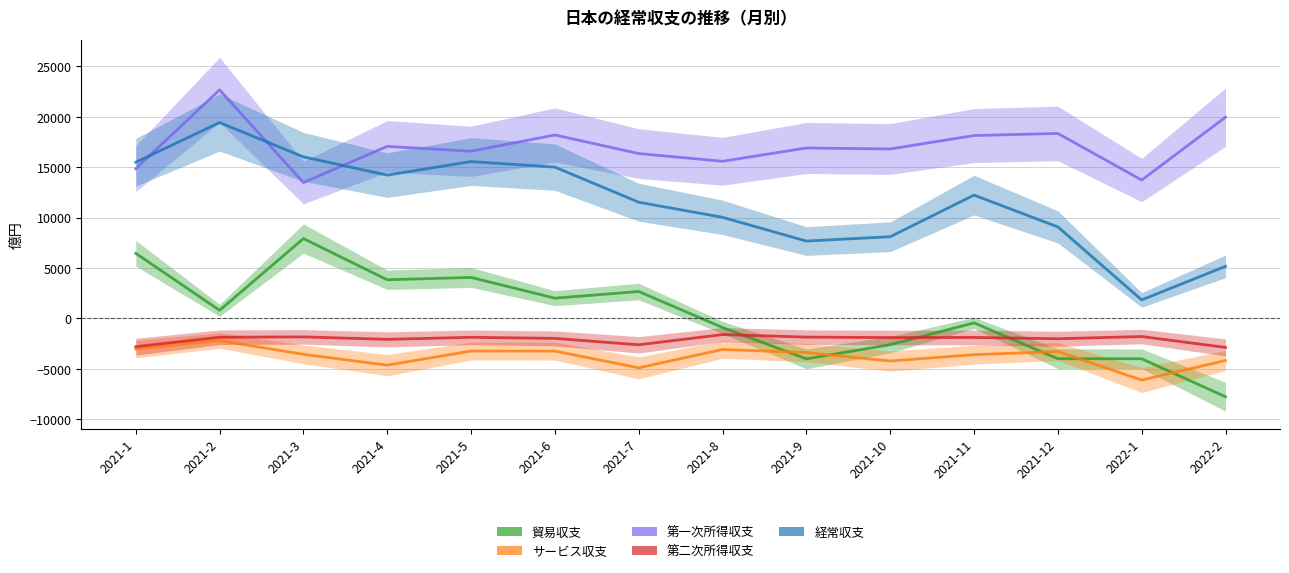

Which series has the largest total across all categories?

第一次所得収支